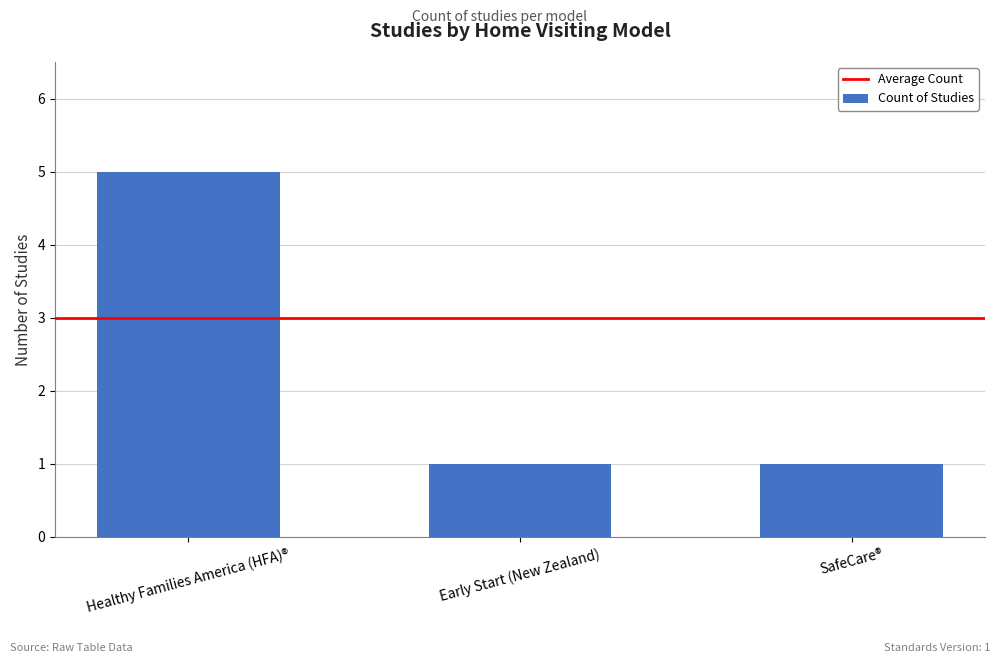

Is it true that the value at Healthy Families America (HFA)® is 7?

False